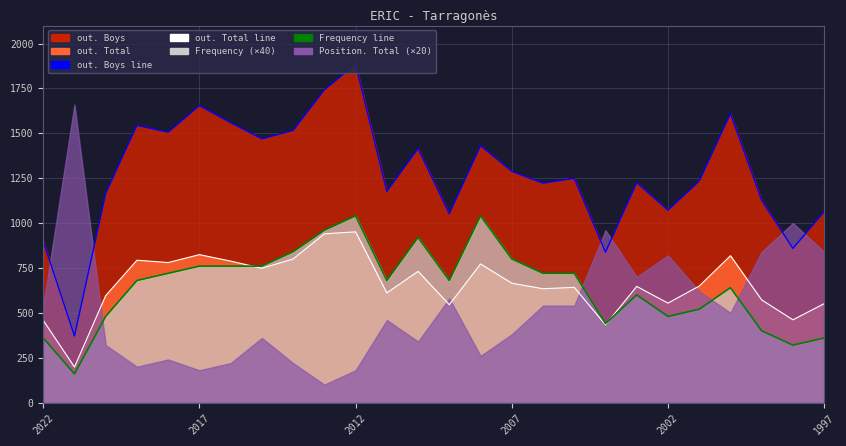

True or false: Frequency line and out. Boys line cross at least once.

False